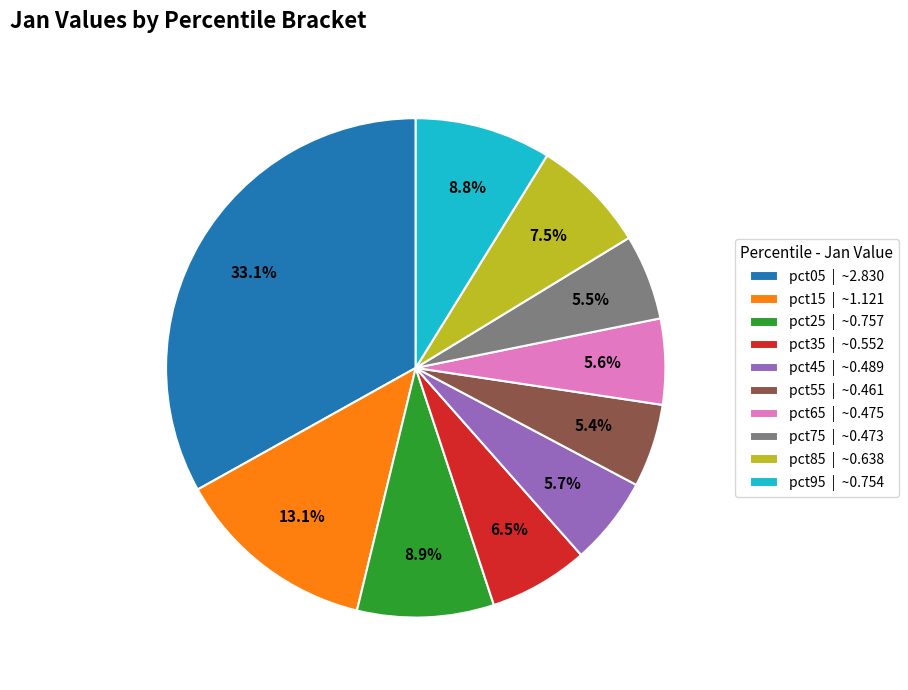

Does pct95 account for over 50% of the chart?

No